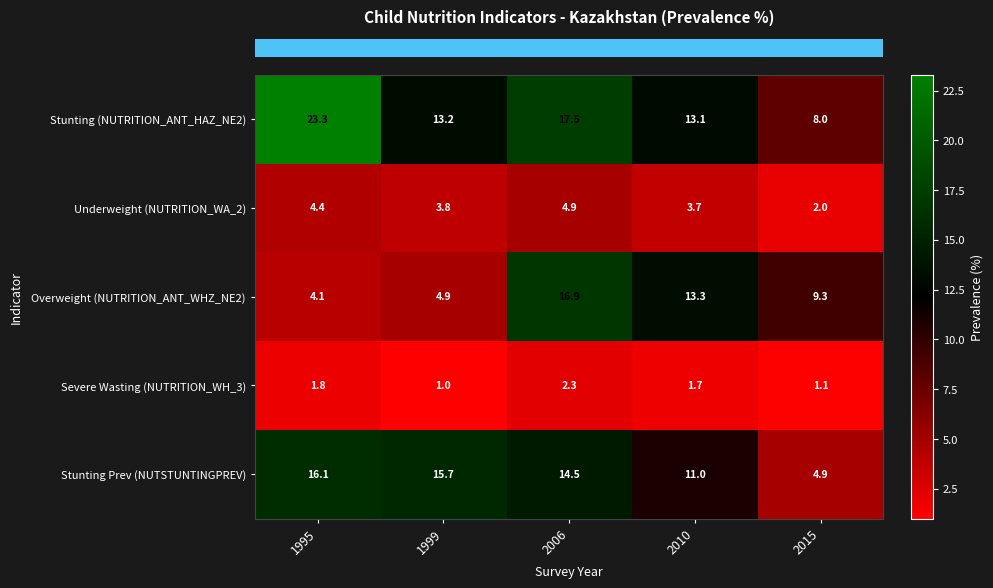

What is the sum of the Underweight (NUTRITION_WA_2) values at 1999 and 1995?

8.2